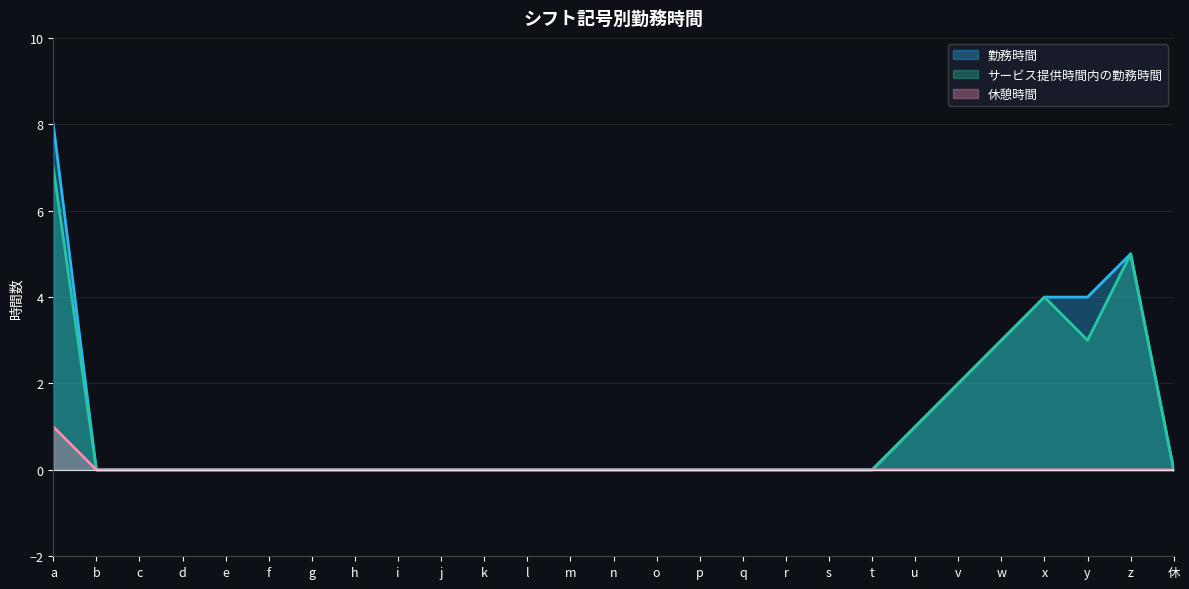

At which label does 勤務時間 reach its minimum?

b